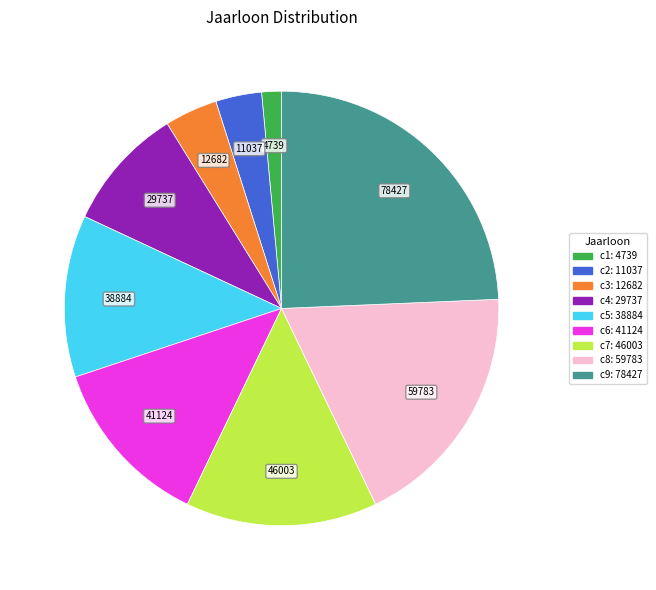

Does any single category account for the majority?

No